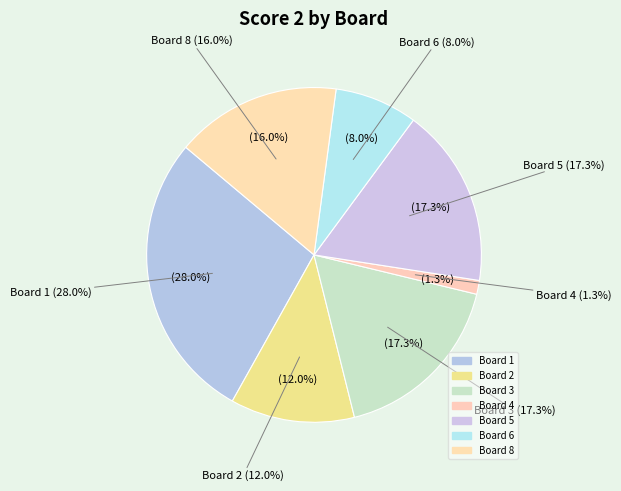

True or false: Board 7 accounts for 7% of the total.

False